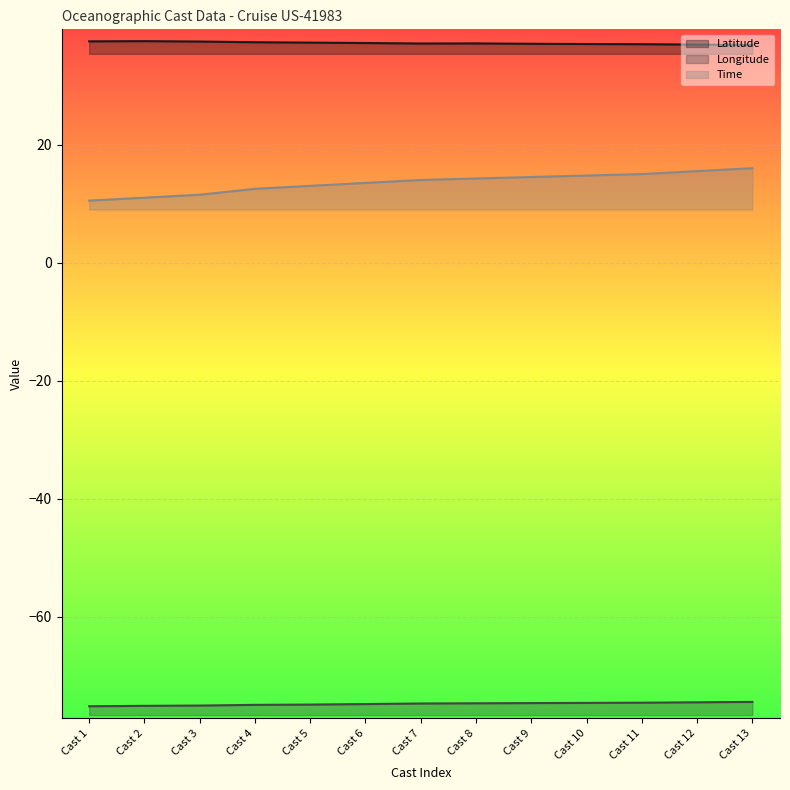

Which label corresponds to the largest value in the chart?

Cast 2